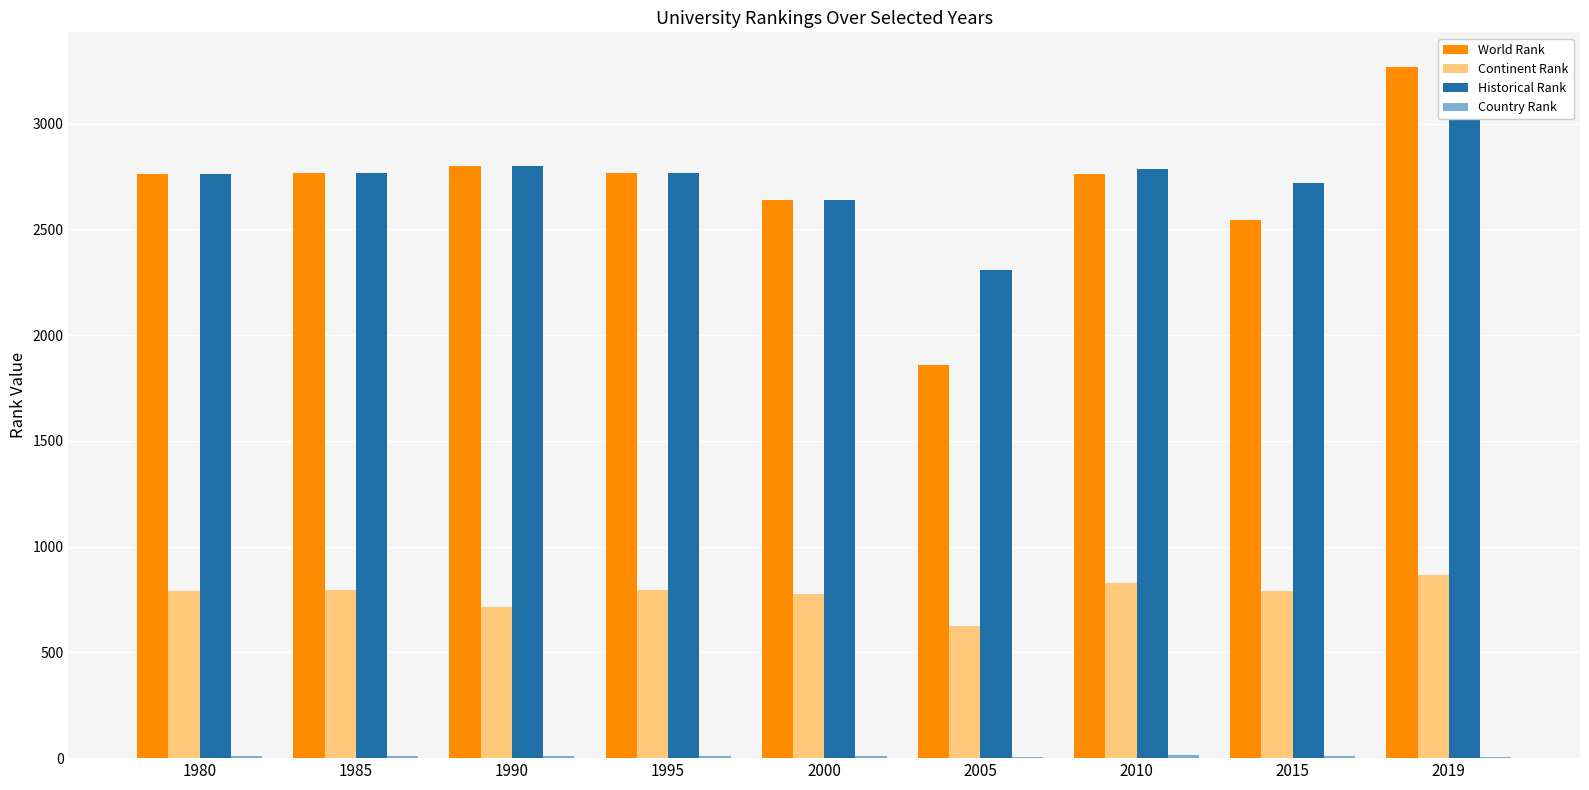

Rank the series at 2010 from lowest to highest value.

Country Rank, Continent Rank, World Rank, Historical Rank